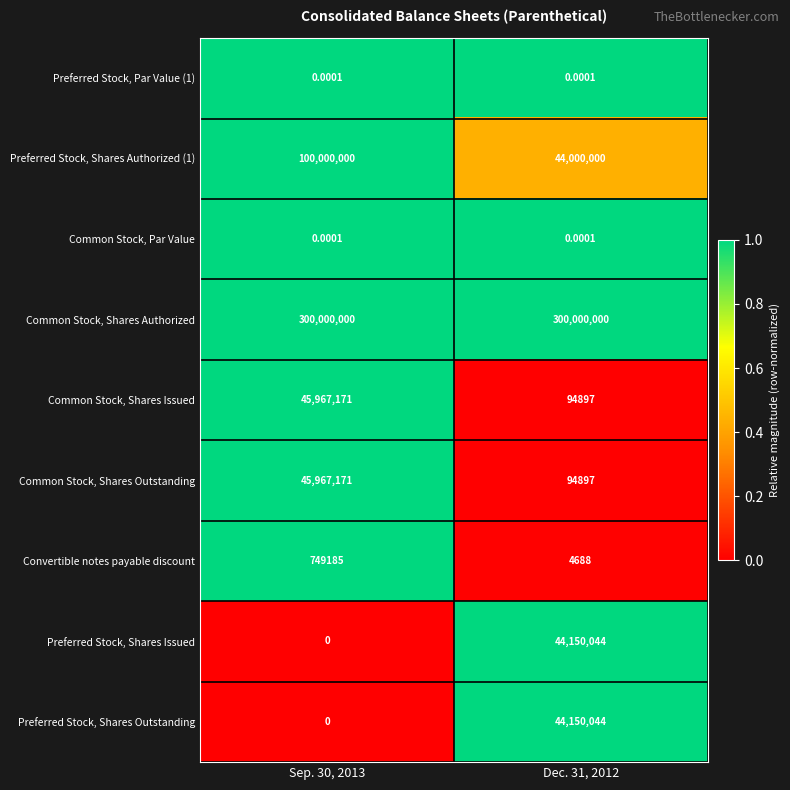

Between Sep. 30, 2013 and Dec. 31, 2012, which series saw the biggest shift?

Preferred Stock, Shares Authorized (1)